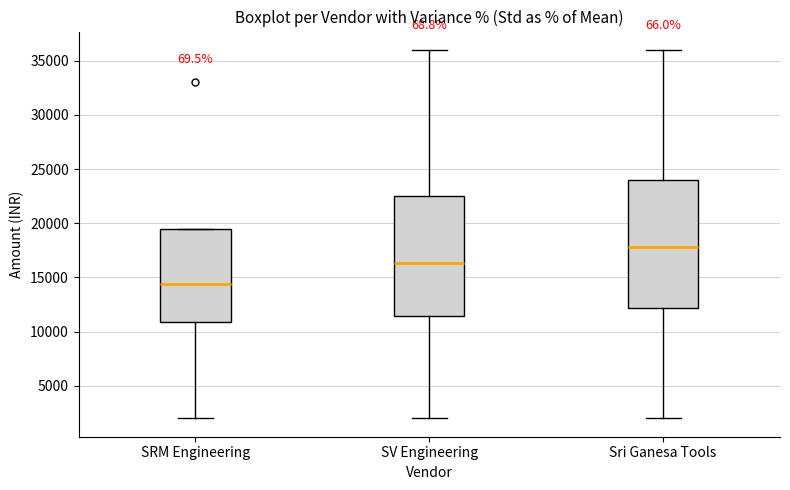

Which box is the tallest, from its lower edge to its upper edge?

Sri Ganesa Tools